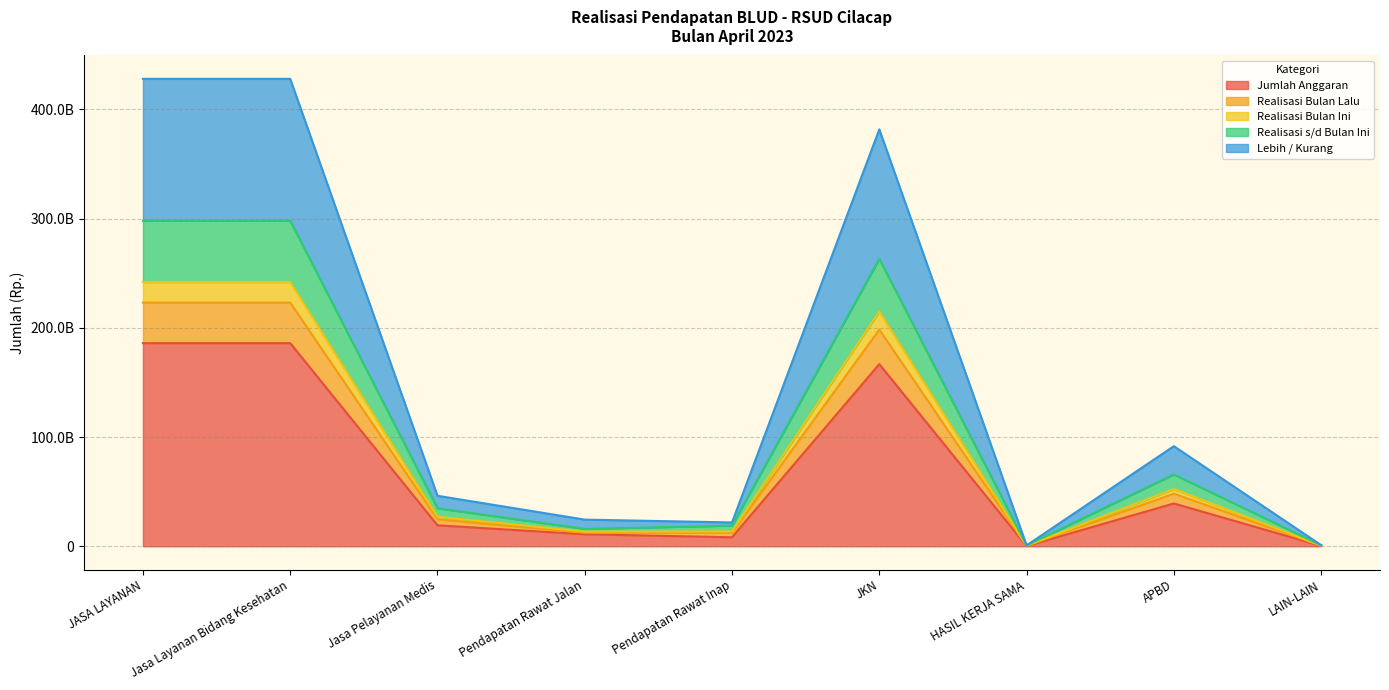

Where is the first local maximum for Realisasi Bulan Lalu?

JKN